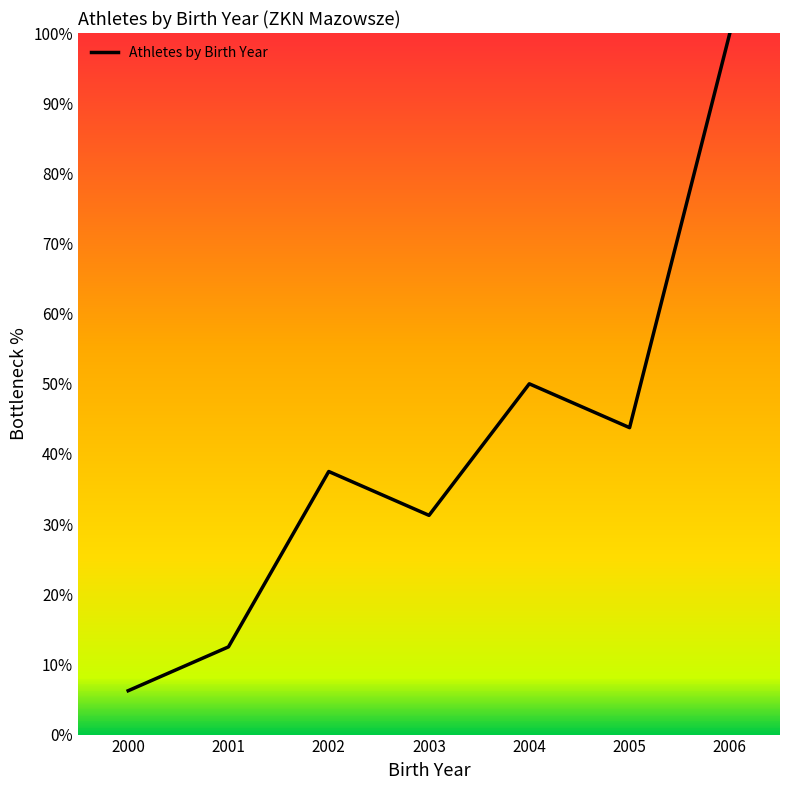

Approximately how many times larger is the value at 2004 compared to 2003?

1.6